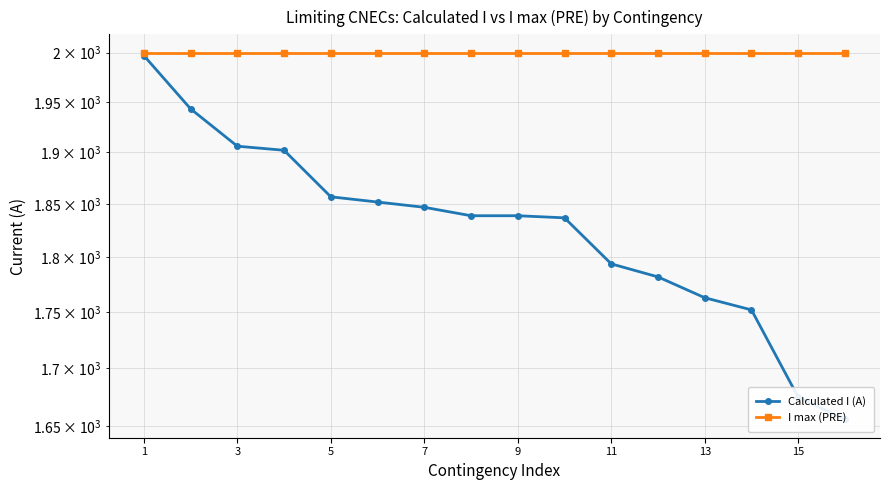

Reading left to right, transcribe all the data shown in this chart.

Calculated I (A): 1997	1943	1906	1902	1857	1852	1847	1839	1839	1837	1794	1782	1763	1752	1675	1656
I max (PRE): 2000	2000	2000	2000	2000	2000	2000	2000	2000	2000	2000	2000	2000	2000	2000	2000